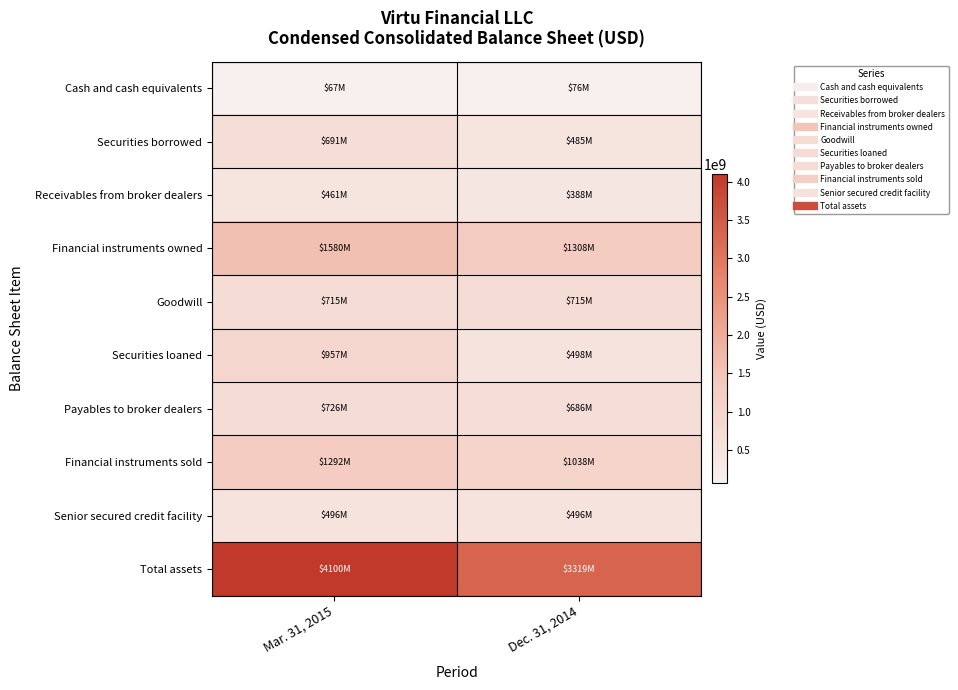

Reading left to right, list all the values displayed in this chart.

Cash and cash equivalents: Mar. 31, 2015=66571000	Dec. 31, 2014=75864000
Securities borrowed: Mar. 31, 2015=691084000	Dec. 31, 2014=484934000
Receivables from broker dealers: Mar. 31, 2015=461181000	Dec. 31, 2014=387652000
Financial instruments owned: Mar. 31, 2015=1580274000	Dec. 31, 2014=1307933000
Goodwill: Mar. 31, 2015=715379000	Dec. 31, 2014=715379000
Securities loaned: Mar. 31, 2015=956897000	Dec. 31, 2014=497862000
Payables to broker dealers: Mar. 31, 2015=726085000	Dec. 31, 2014=686203000
Financial instruments sold: Mar. 31, 2015=1292280000	Dec. 31, 2014=1037634000
Senior secured credit facility: Mar. 31, 2015=496100000	Dec. 31, 2014=495724000
Total assets: Mar. 31, 2015=4099505000	Dec. 31, 2014=3319458000